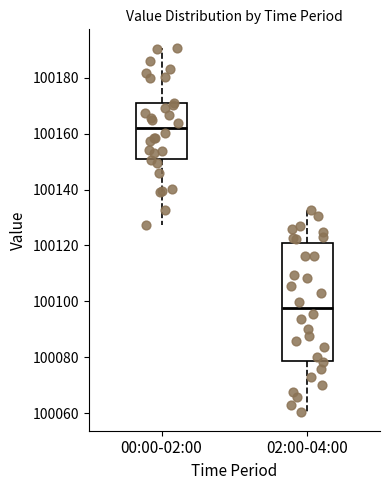

Where does the median line of the box for 00:00-02:00 sit on the y-axis? The values are not printed on the chart, so give them approximately, as read against the axis.

100162